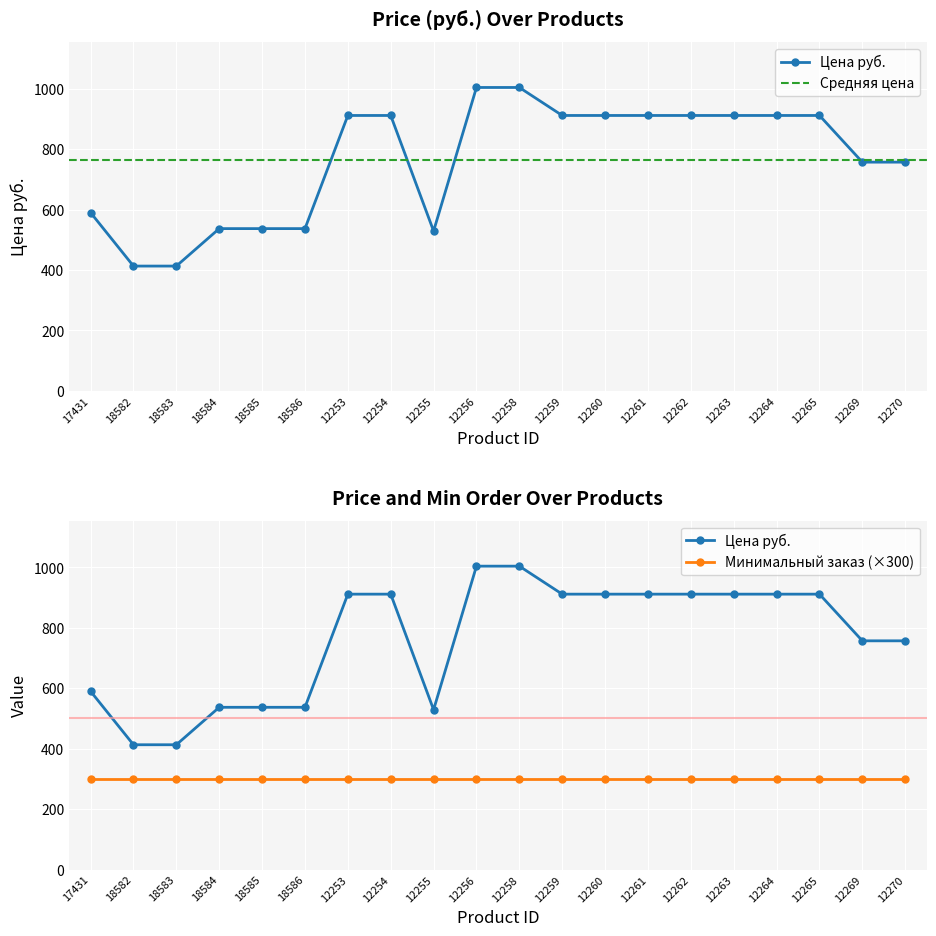

Approximately how many times larger is the value at 12259 compared to 12262?

1.0